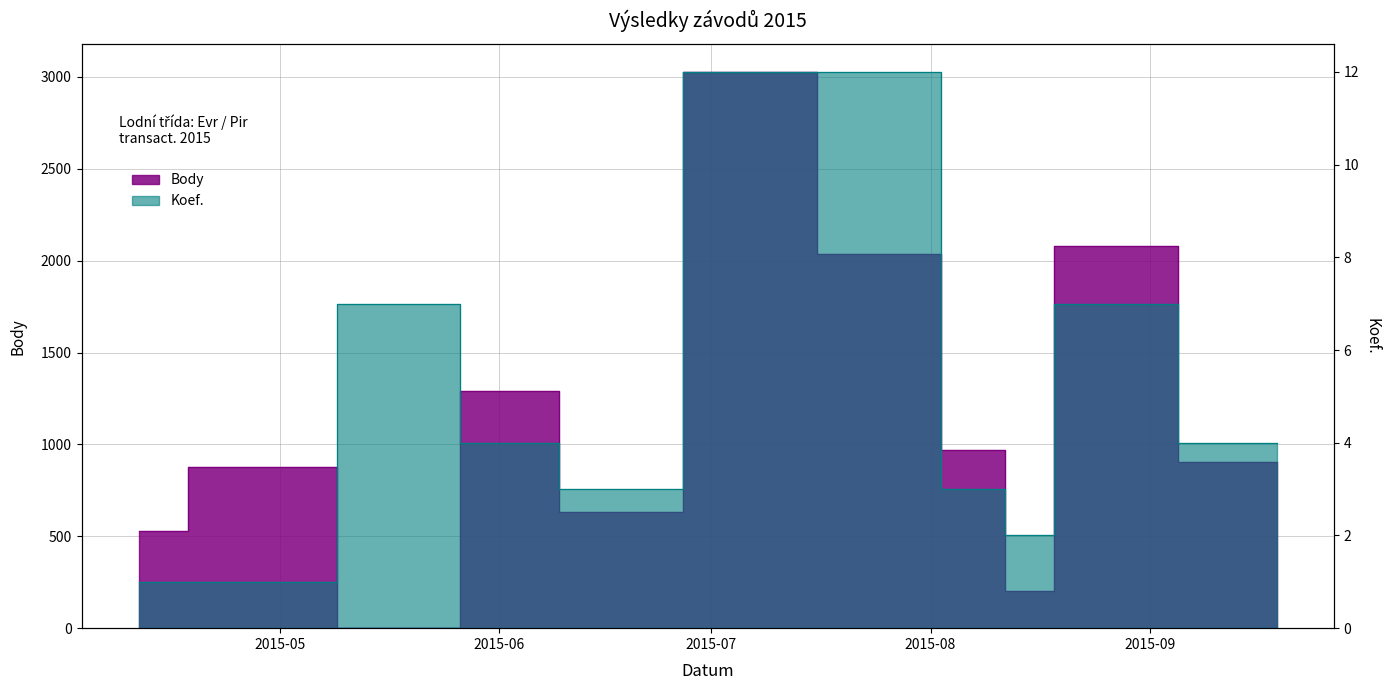

How many values in the Koef. series are below 4?

5